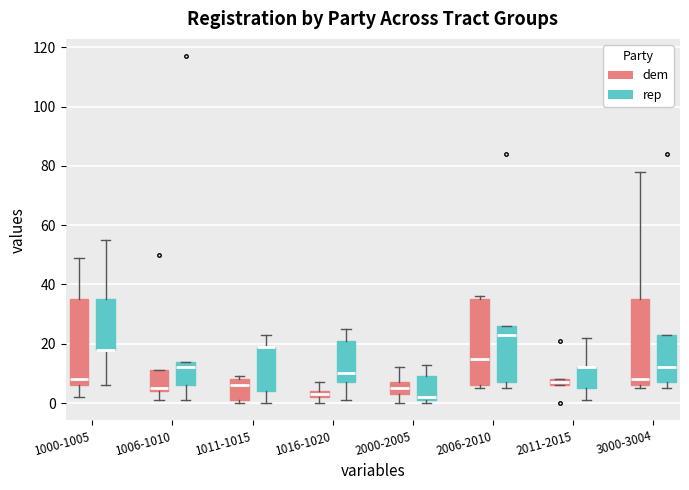

Where is the upper edge of the box for 1016-1020 (rep) on the y-axis? The values are not printed on the chart, so give them approximately, as read against the axis.

22